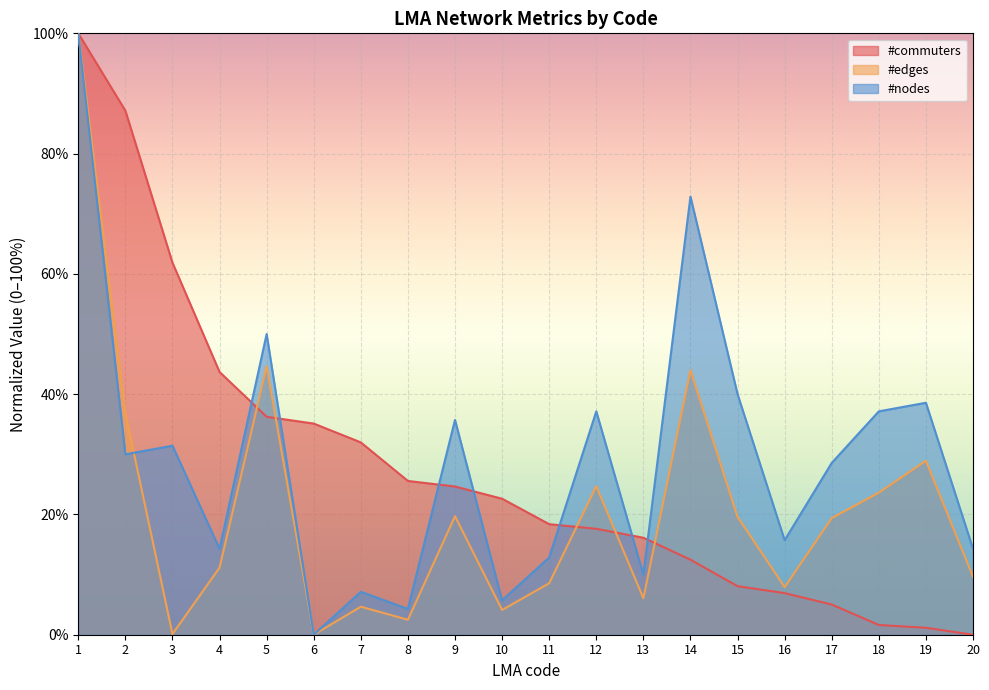

The #nodes series shows 12.9 at 11. True or false?

True